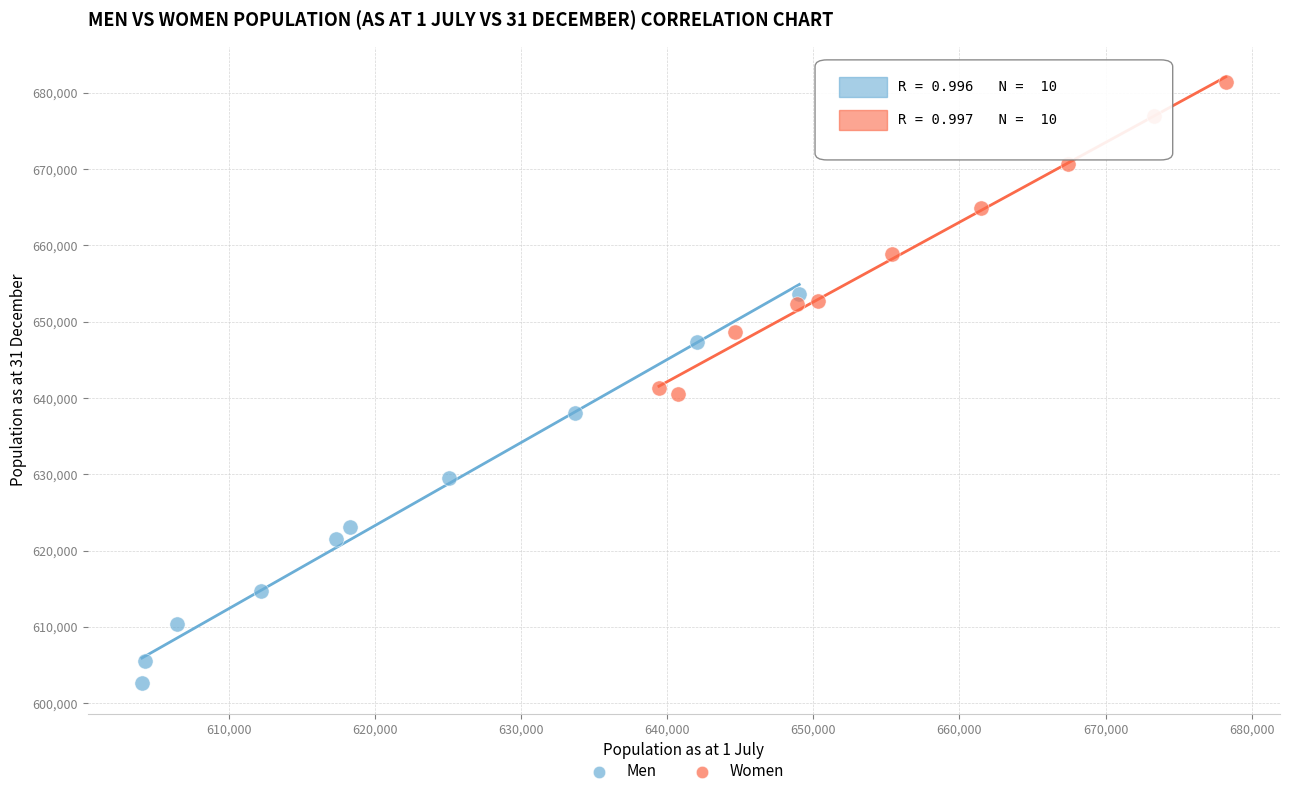

What are all the series names shown in the legend?

Men, Women